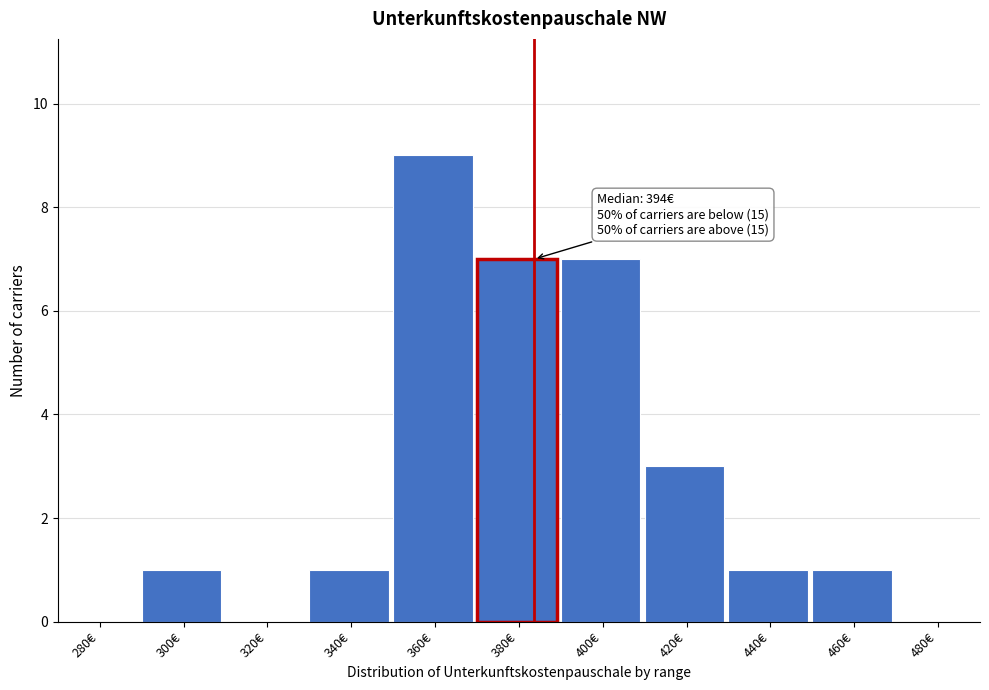

Reading right to left, list all the values displayed in this chart.

480€=0	460€=1	440€=1	420€=3	400€=7	380€=7	360€=9	340€=1	320€=0	300€=1	280€=0